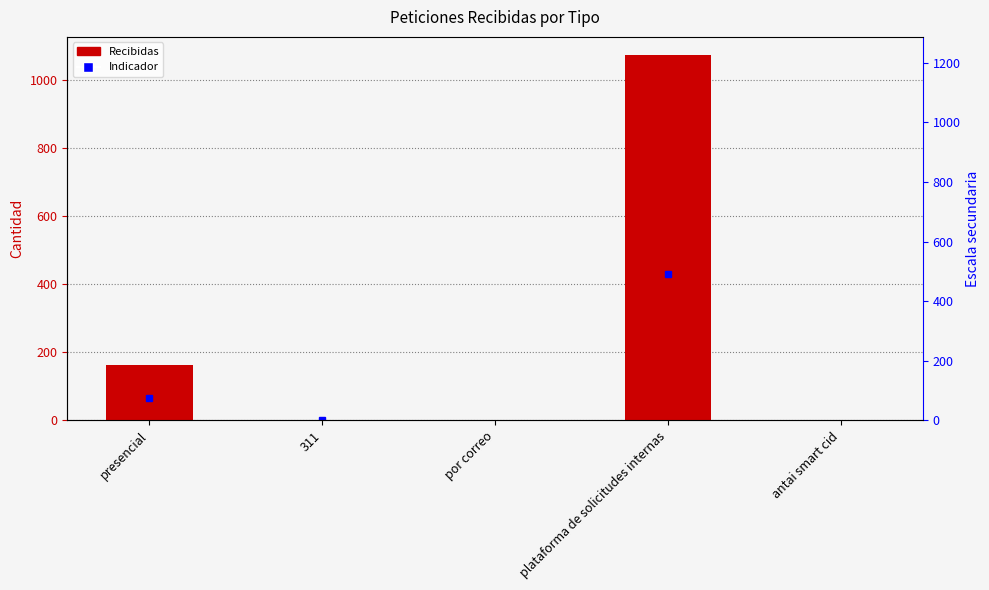

What is the average value?

247